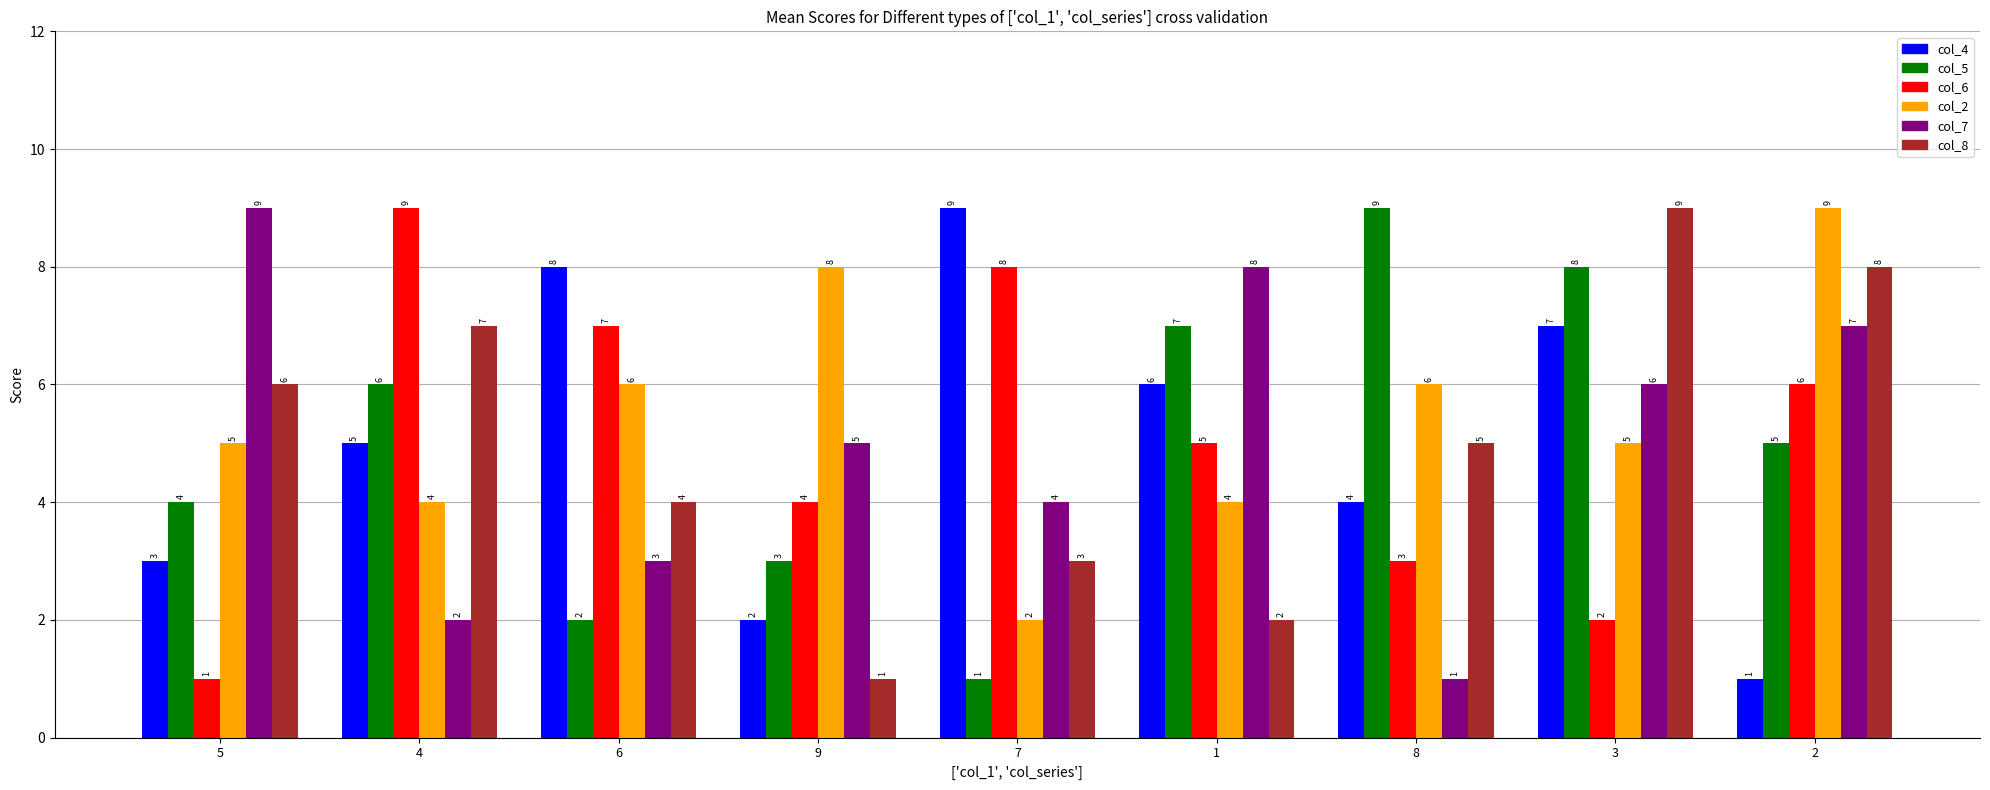

List the labels in order of col_4 value, largest first.

7, 6, 3, 1, 4, 8, 5, 9, 2